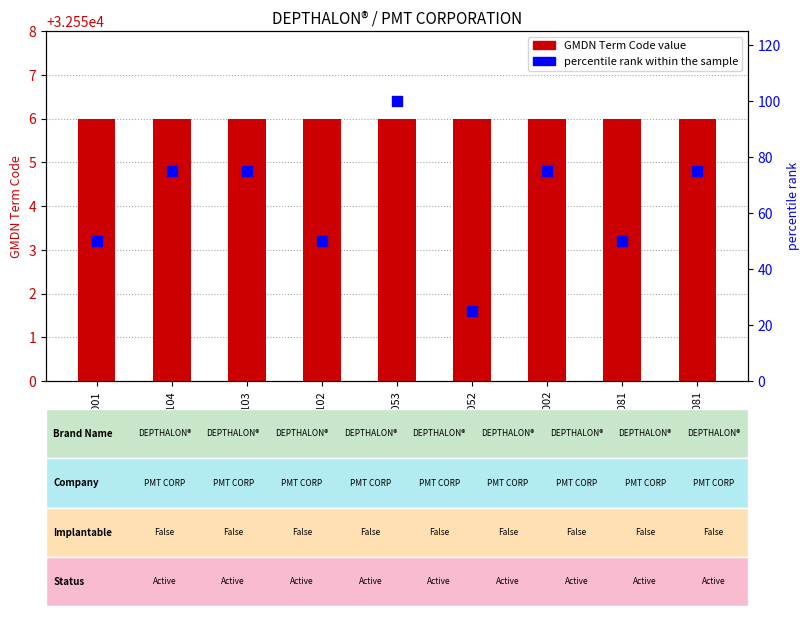

Which series has the widest spread of Y values?

percentile rank within the sample